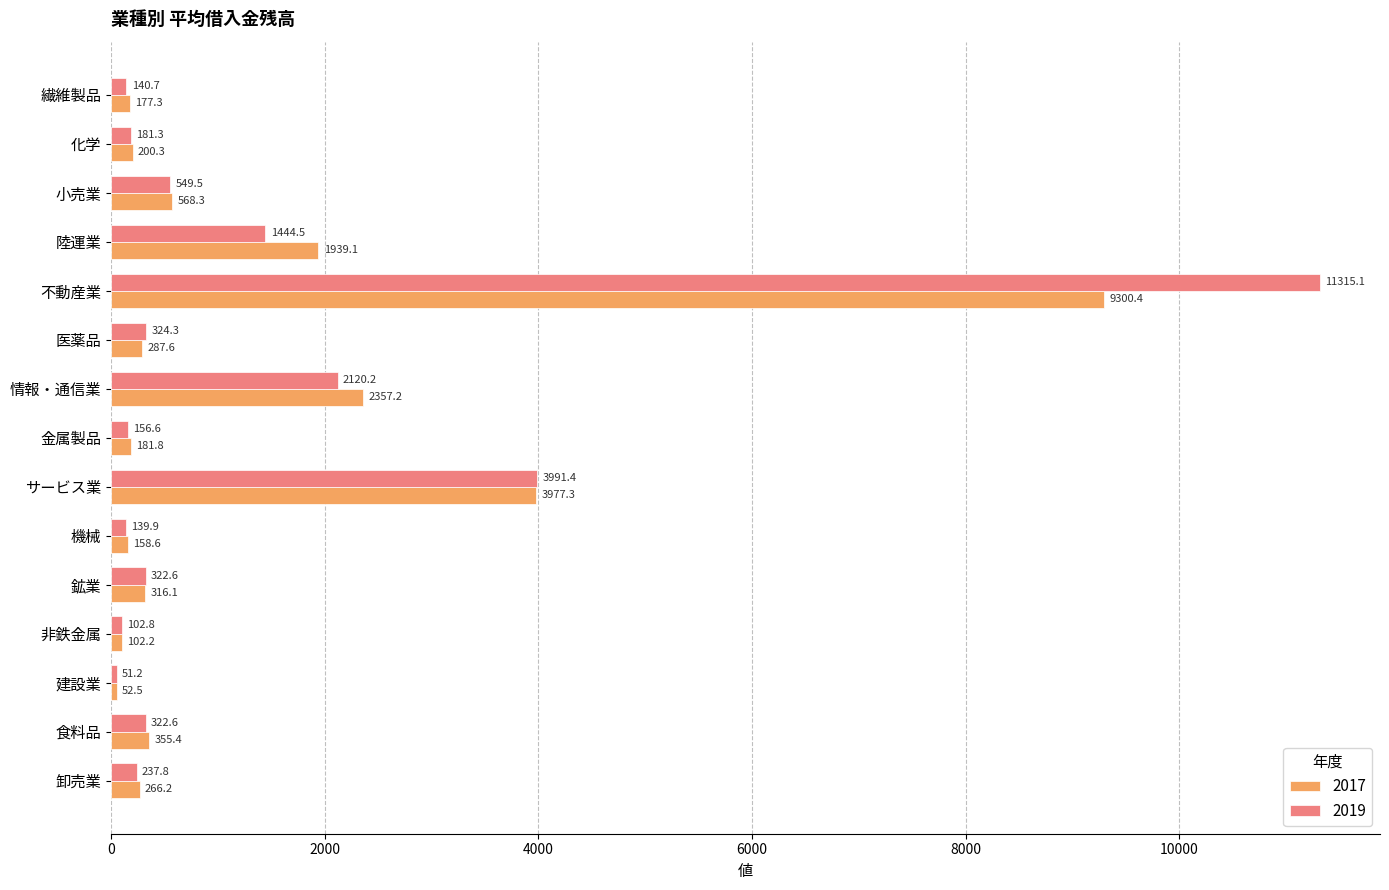

What is the difference between the 2019 values at 鉱業 and 卸売業?

84.8